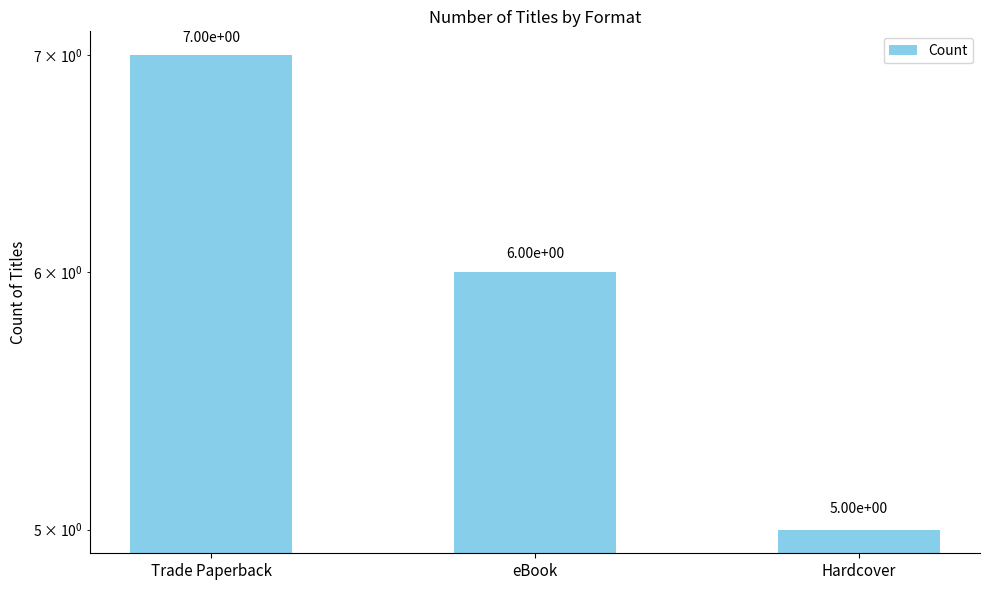

Where does the data first go above 6?

Trade Paperback